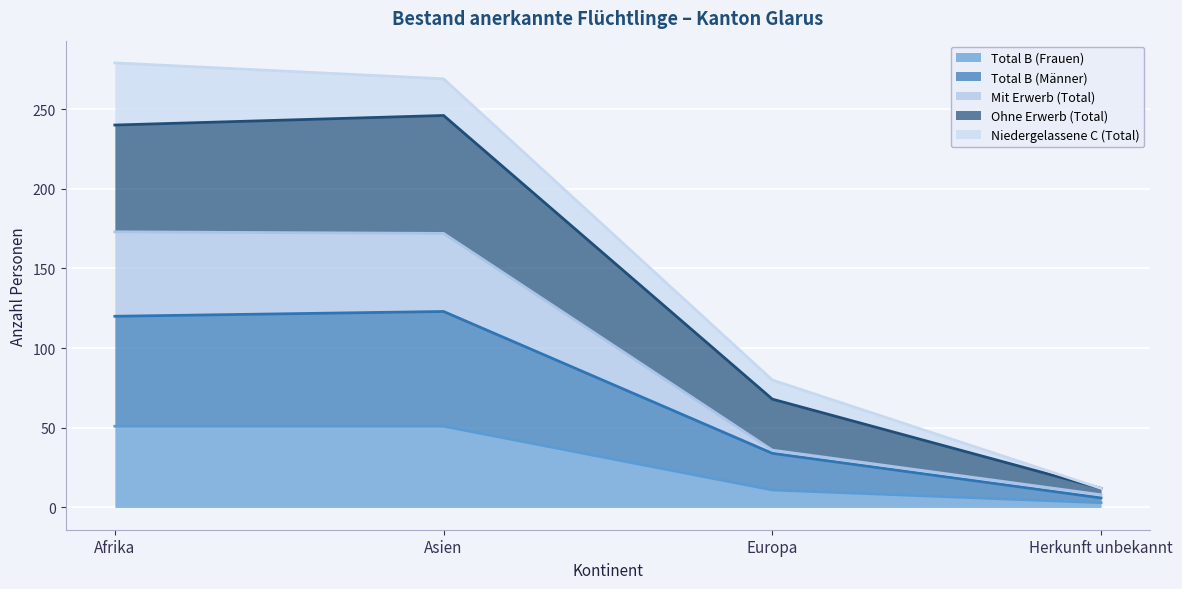

At which label is Total B (Frauen) closest to 27?

Europa